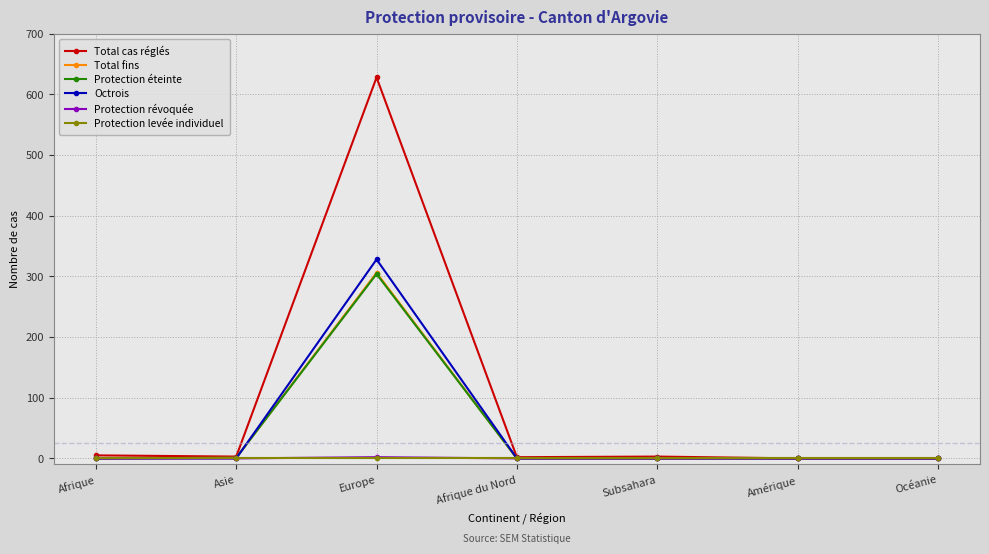

Where is the first local maximum for Protection éteinte?

Europe